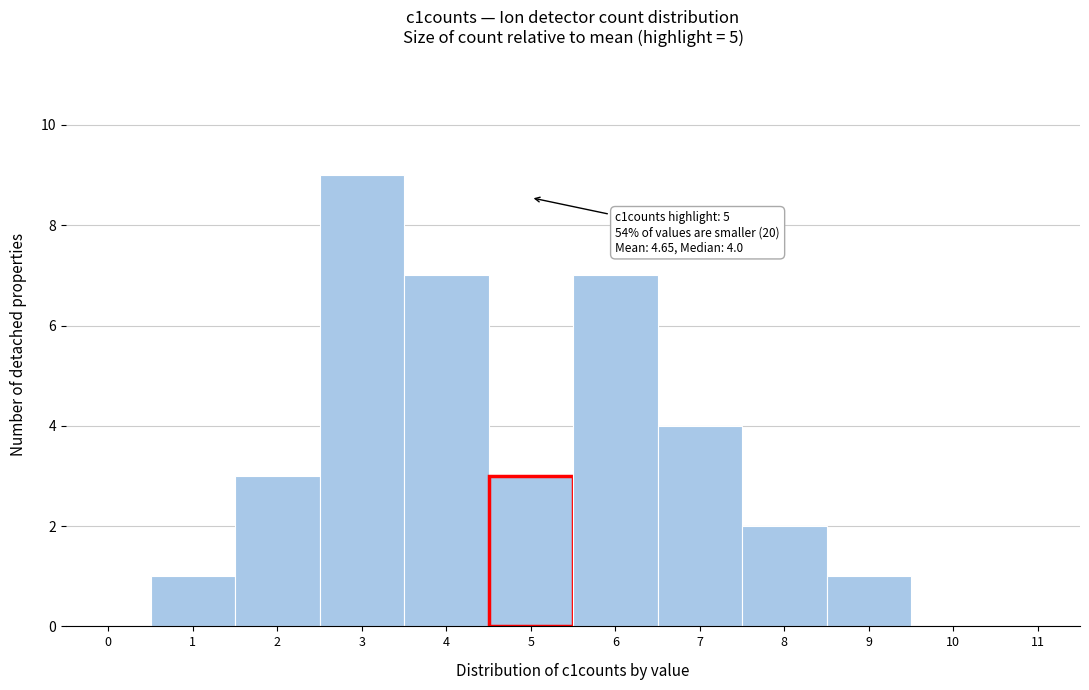

Reading left to right, list all the values displayed in this chart.

0=0	1=1	2=3	3=9	4=7	5=3	6=7	7=4	8=2	9=1	10=0	11=0